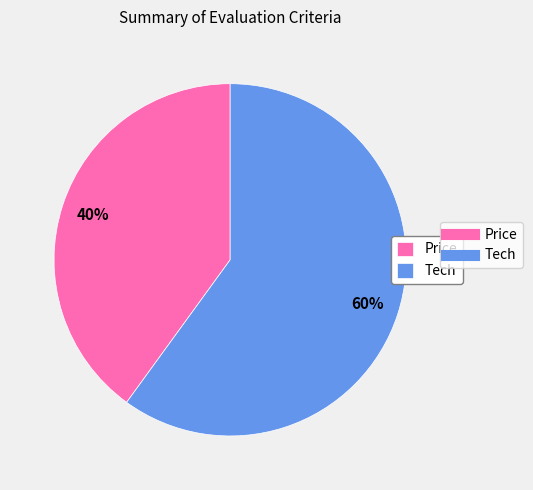

To the nearest percent, what is the difference between the largest and smallest slice percentages?

20%